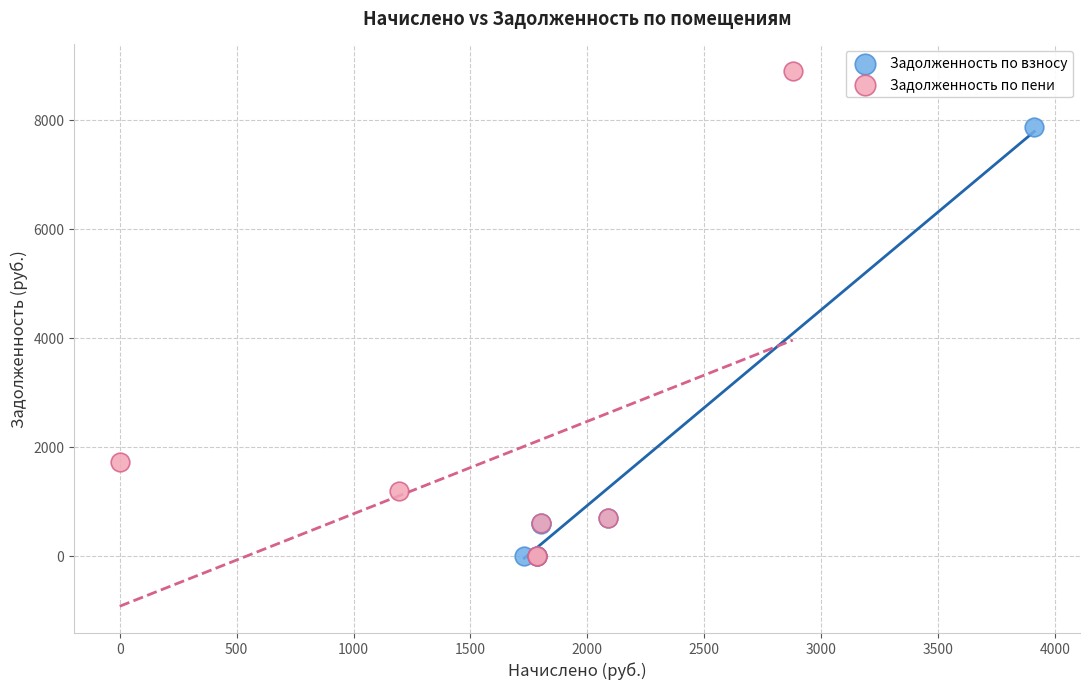

Which series reaches the maximum Y coordinate?

Задолженность по пени